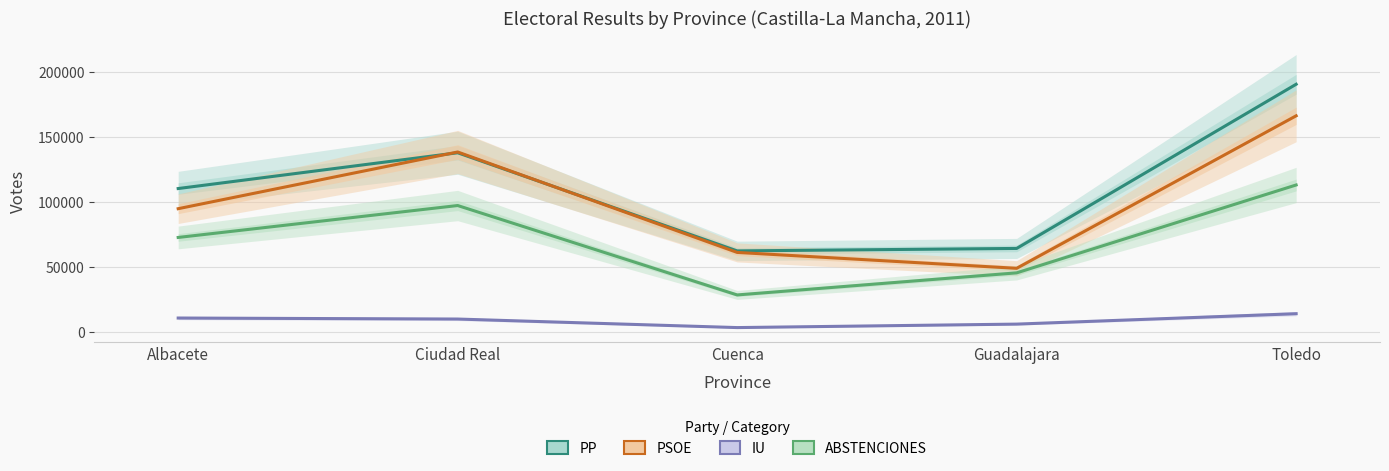

Does the chart have visible grid lines?

Yes